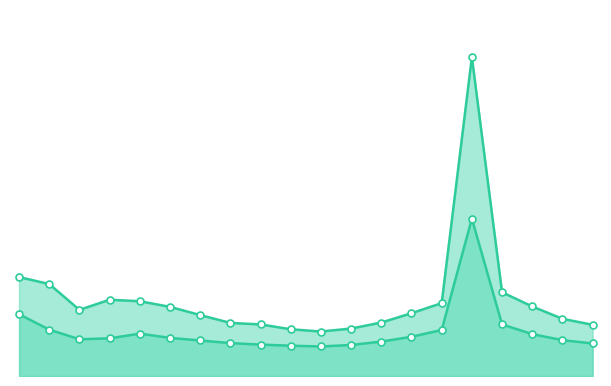

Which category has the lowest value in the P1_line series?

05:00